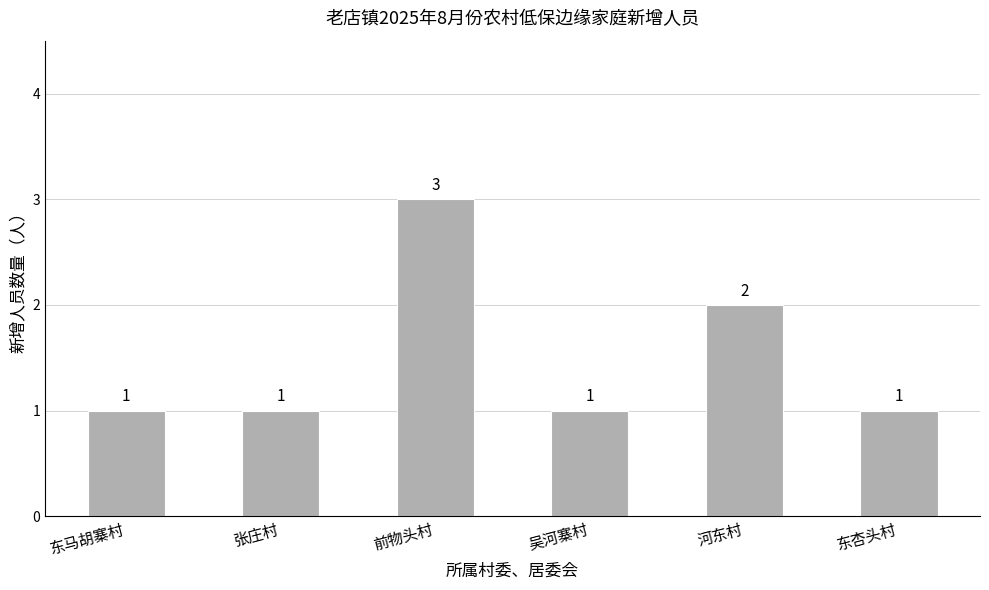

Reading right to left, extract all data points from this chart.

1	2	1	3	1	1